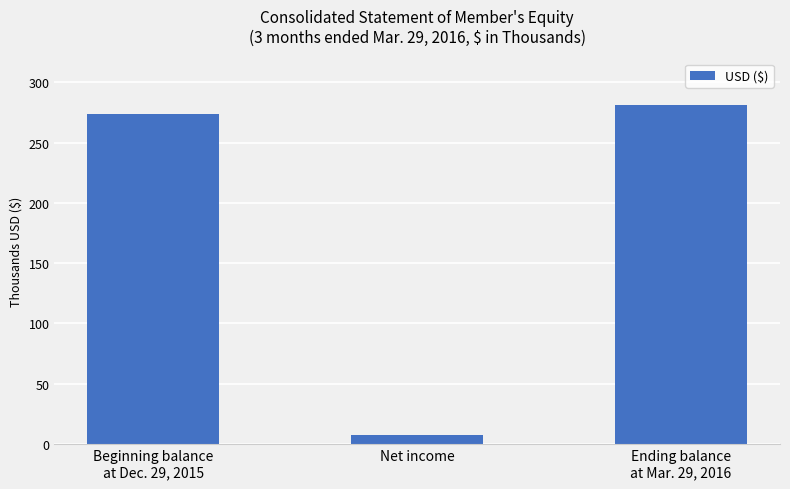

Are the bars horizontal?

No